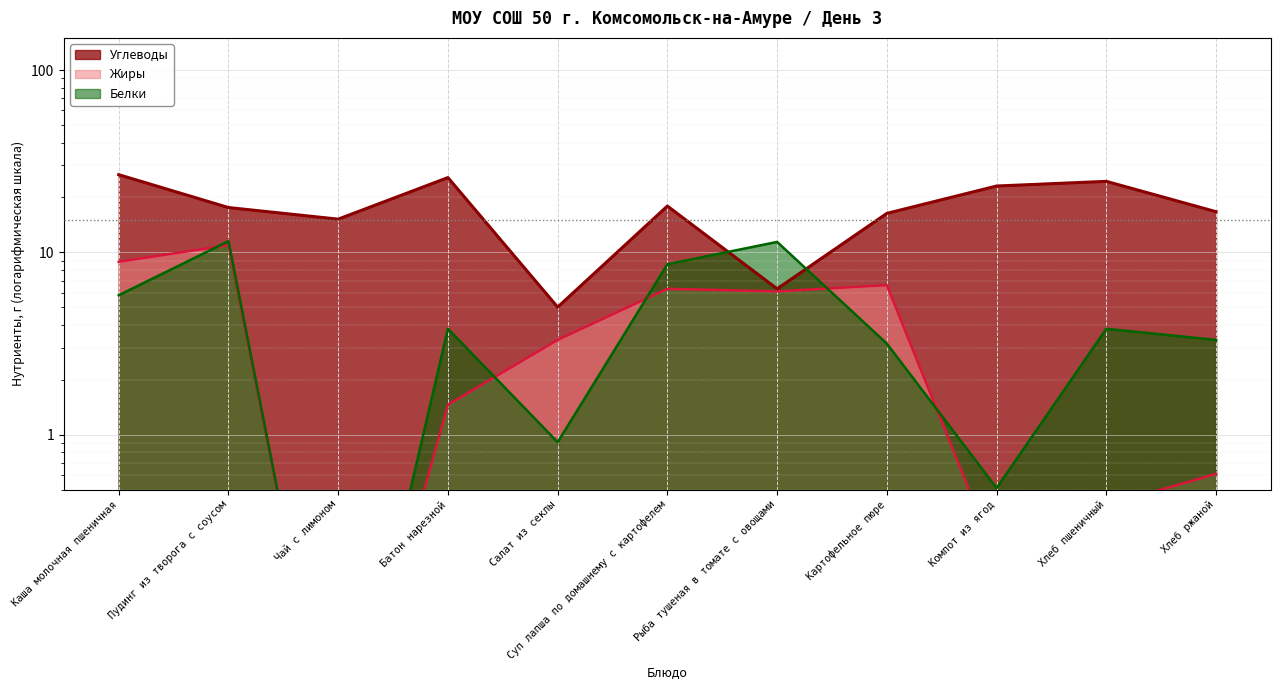

Which has a higher value, Хлеб ржаной or Батон нарезной?

Батон нарезной